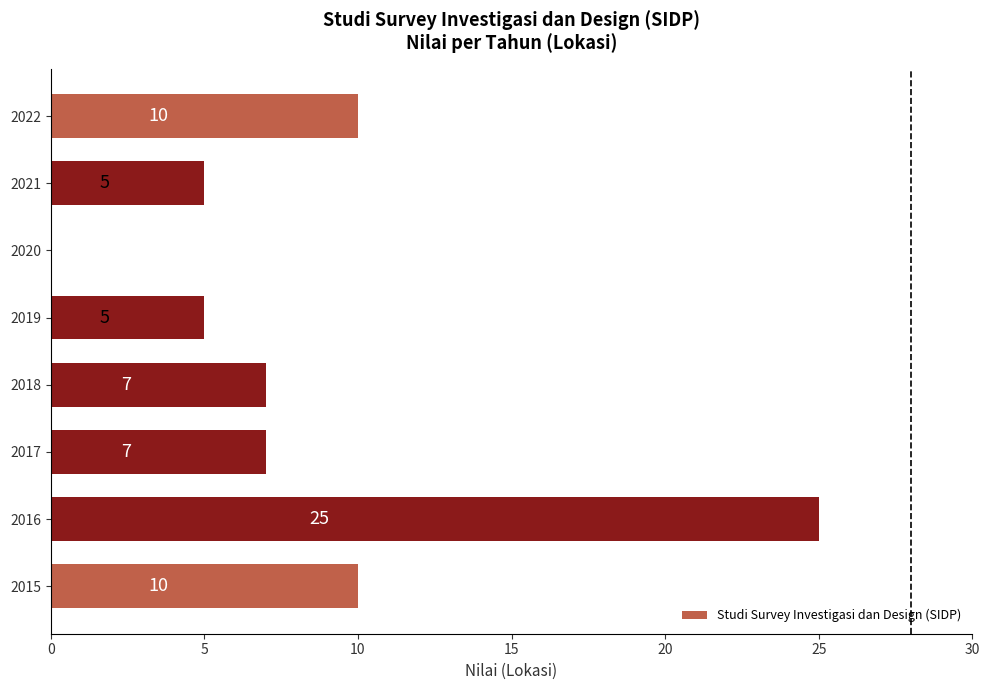

What is the sum of the values at 2018 and 2017?

14